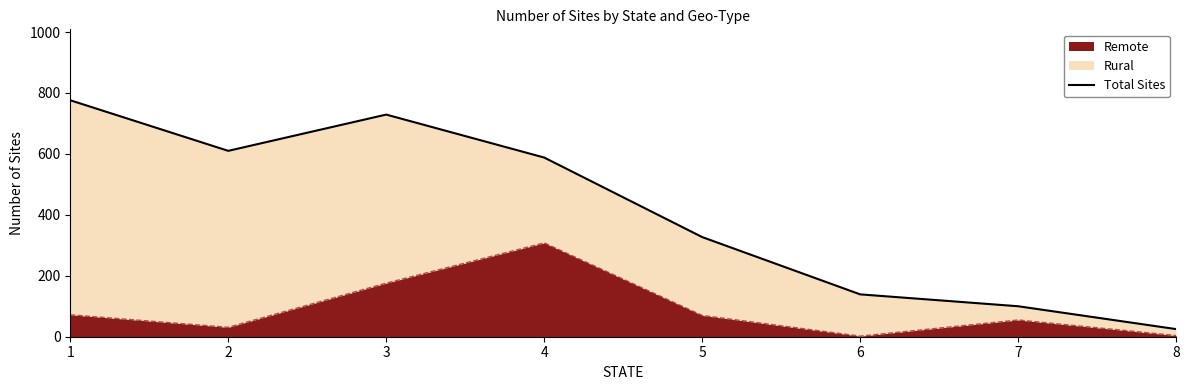

Does the chart display data point markers on the line(s)?

No